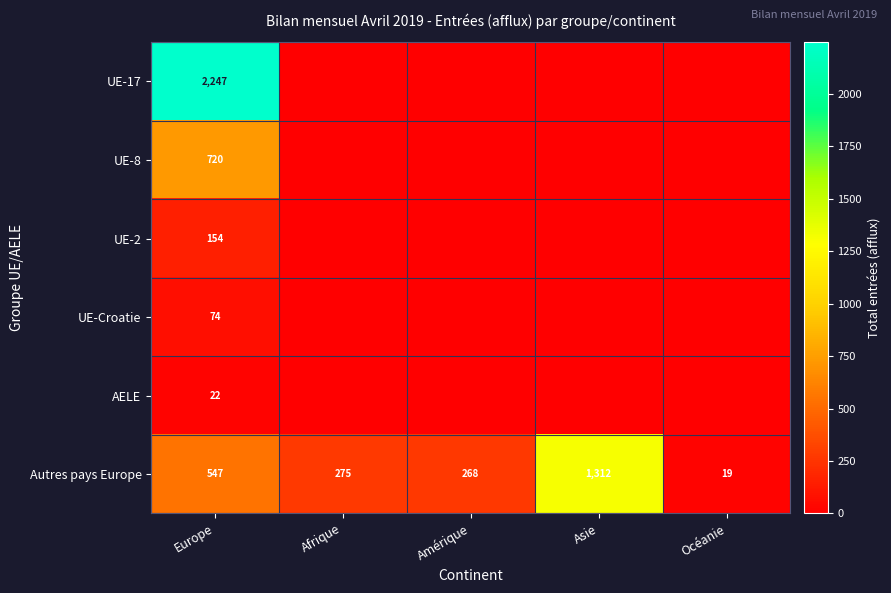

How many series are shown in this chart?

6